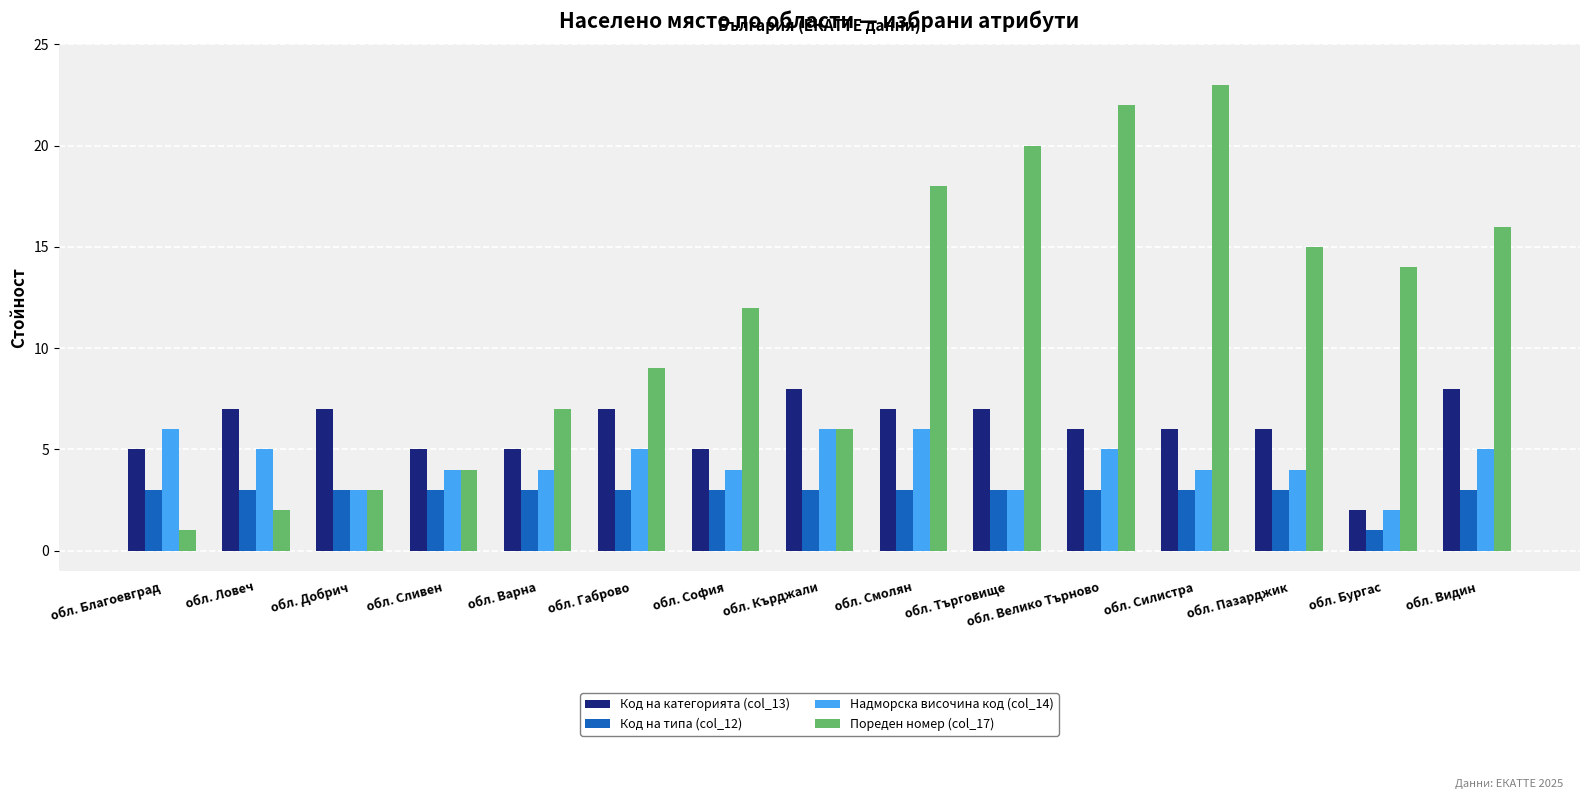

Rank the series by their average value, from highest to lowest.

Пореден номер (col_17), Код на категорията (col_13), Надморска височина код (col_14), Код на типа (col_12)